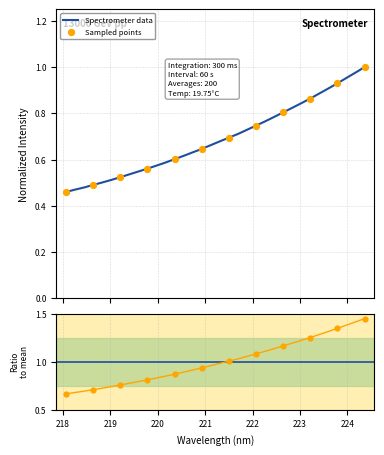

Which has a higher value, 222.4538 or 223.7895?

223.7895